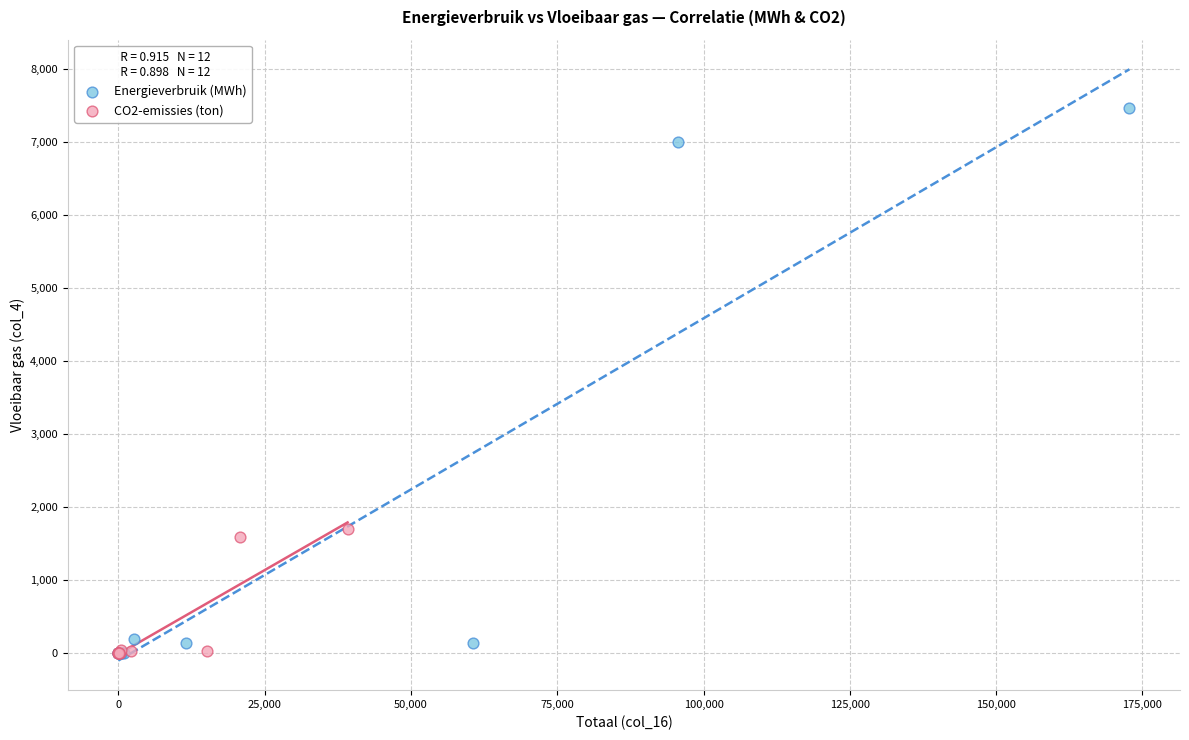

Which series has the widest spread of Y values?

Energieverbruik (MWh)